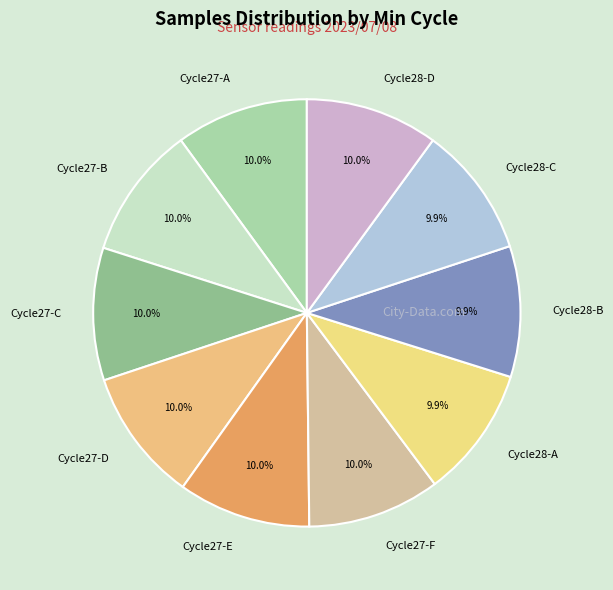

Combined, what portion of the pie is Cycle28-B and Cycle27-F?

20.1%